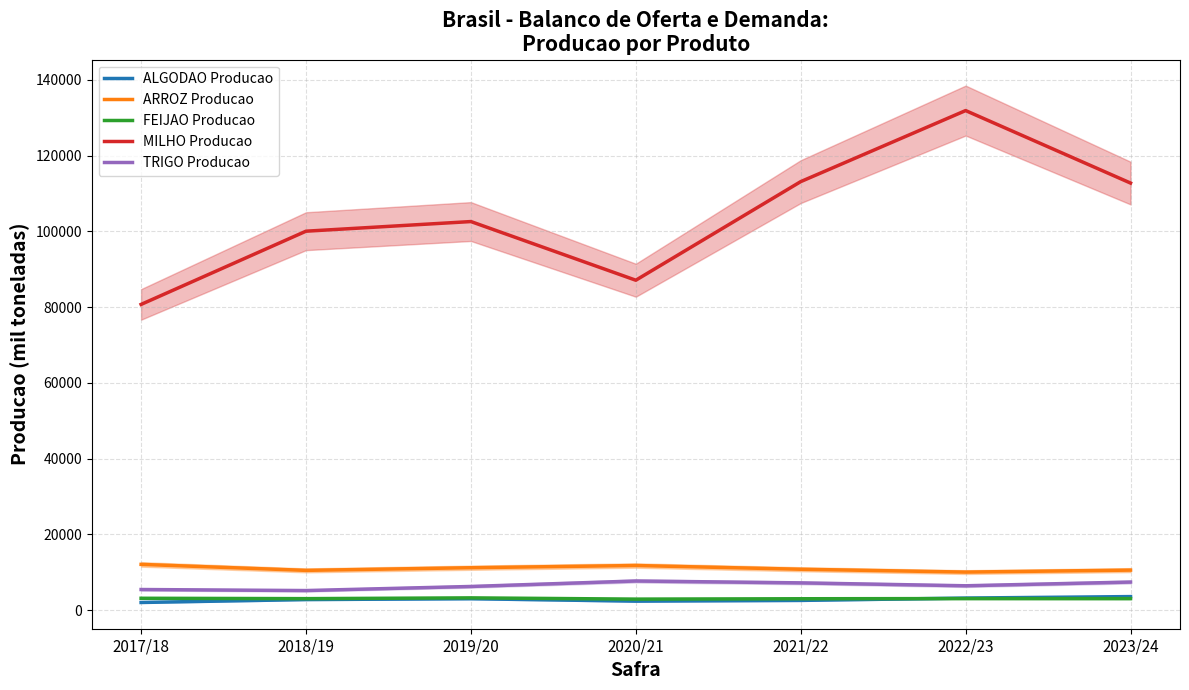

What is the difference between the maximum and minimum values in the ALGODAO Producao series?

1554.3